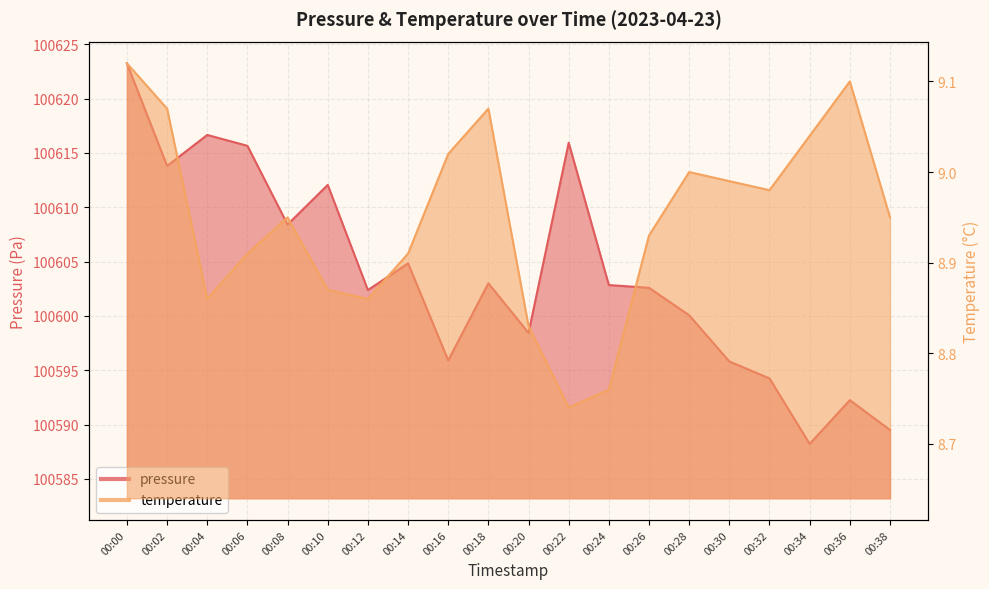

What are all the series names shown in the legend?

pressure, temperature